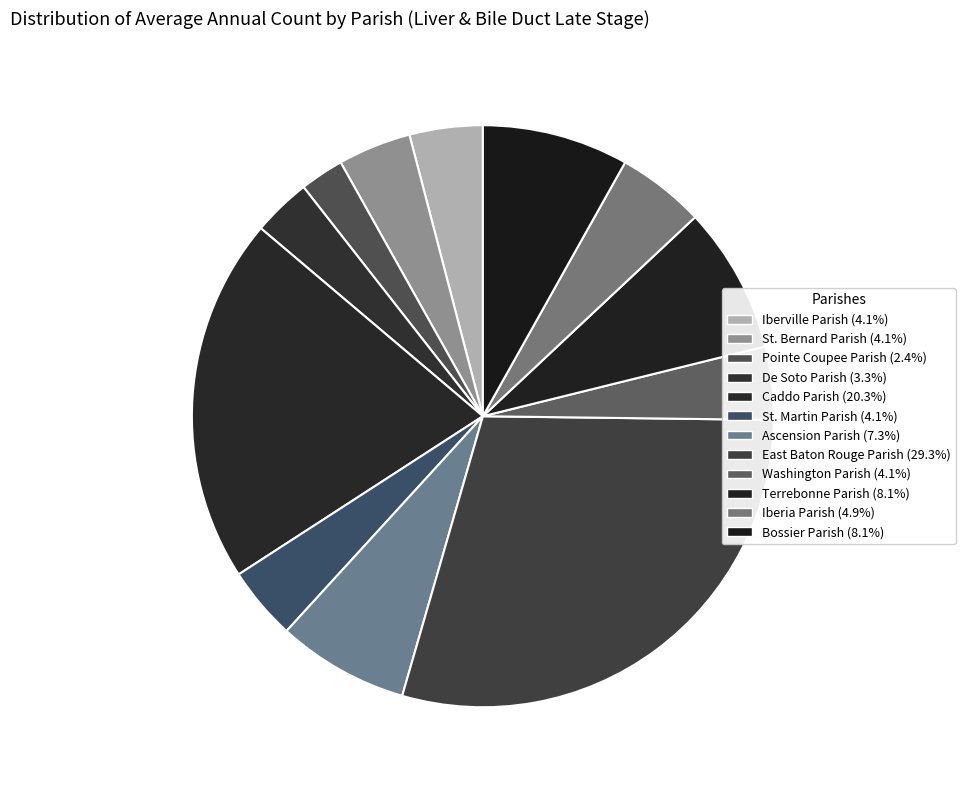

To the nearest percent, what portion does Washington Parish represent?

4%